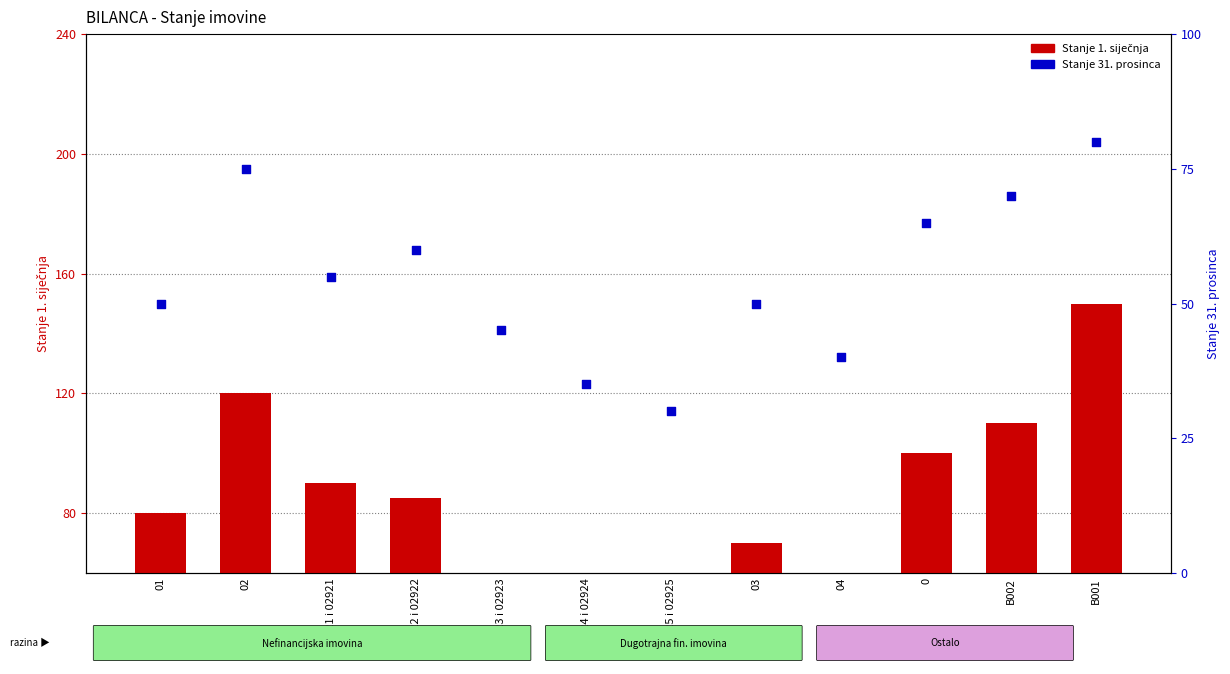

Which series has the largest total across all categories?

Stanje 1. siječnja